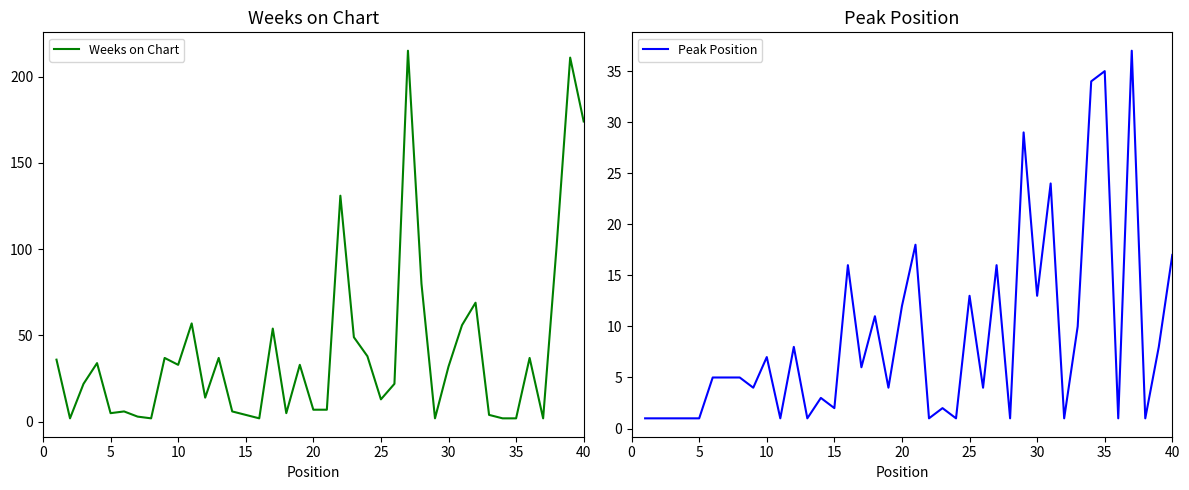

What is the maximum value for Peak Position?

37